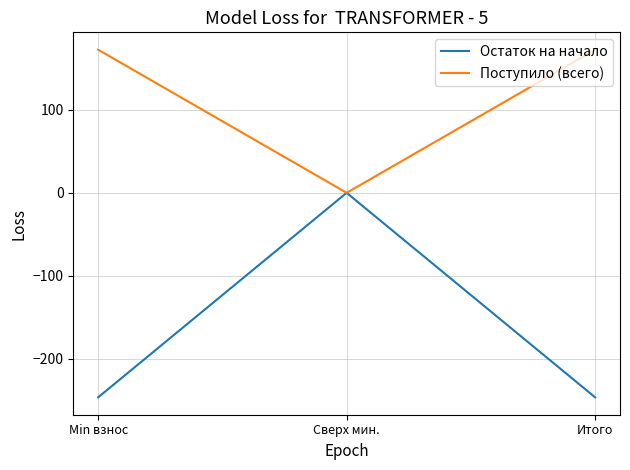

Rank the series by their maximum value, from lowest to highest.

Остаток на начало, Поступило (всего)